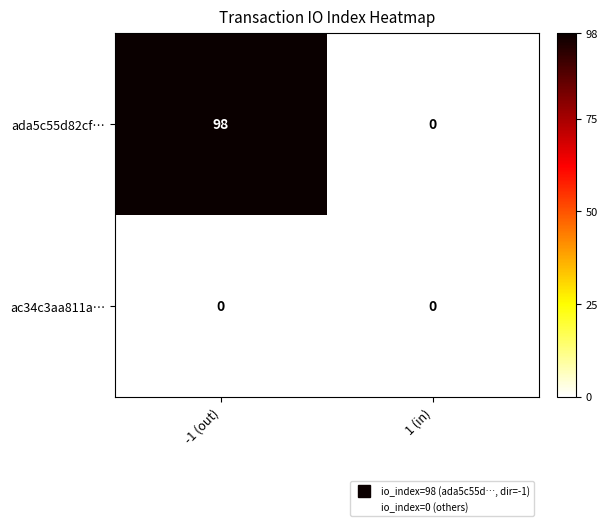

The ac34c3aa811a… series shows 0 at -1 (out). True or false?

True